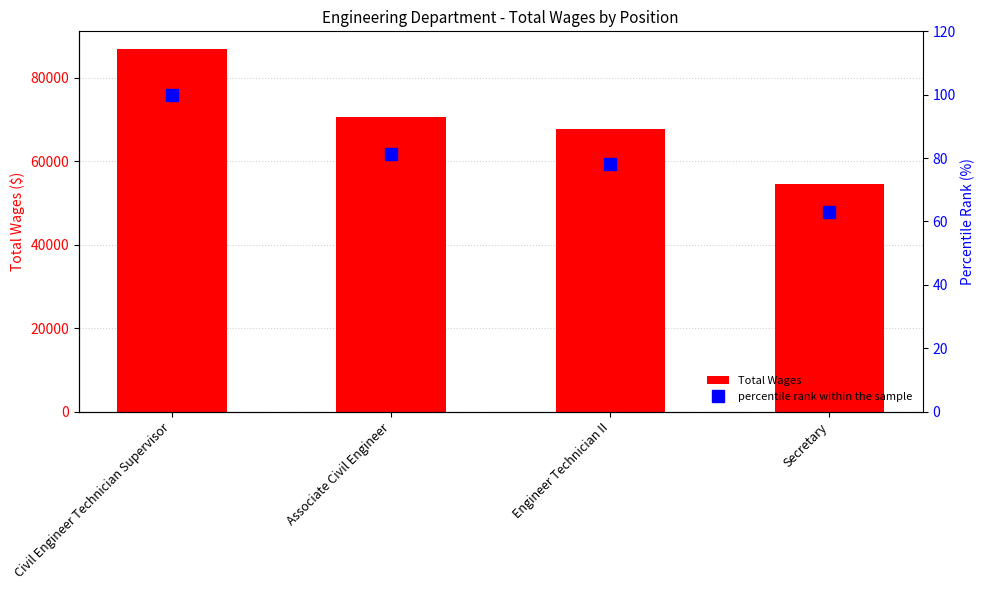

How many data points in percentile rank within the sample are less than 81?

2